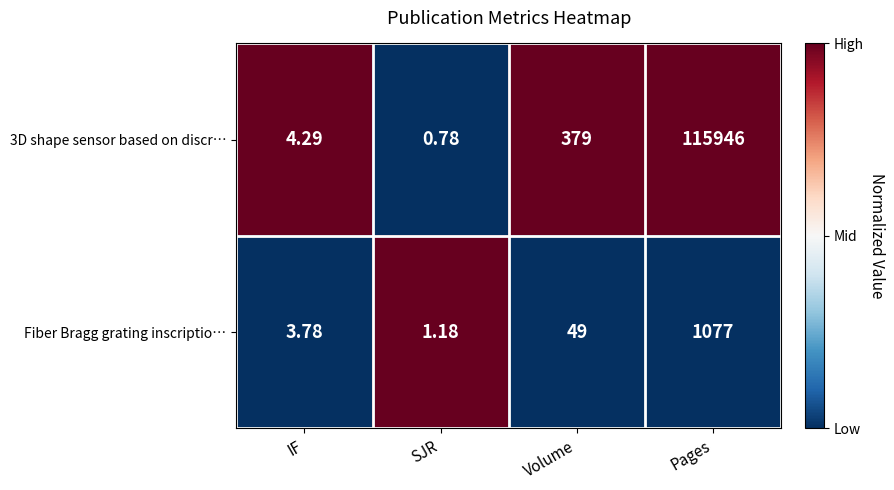

At which label is 3D shape sensor based on discr… closest to 57973?

Volume